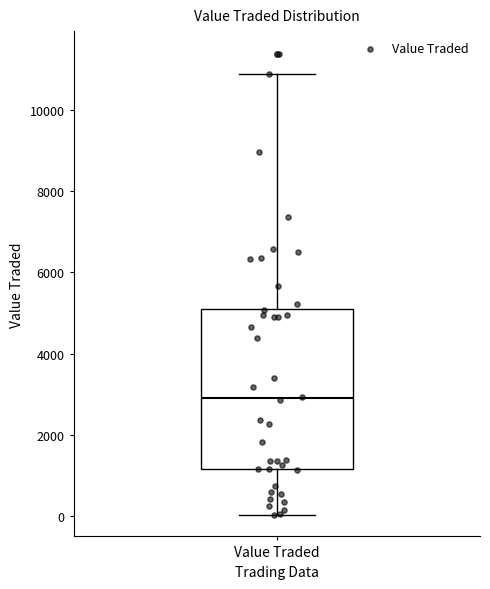

Where does the lower whisker of the box for Value Traded end on the y-axis? The values are not printed on the chart, so give them approximately, as read against the axis.

0